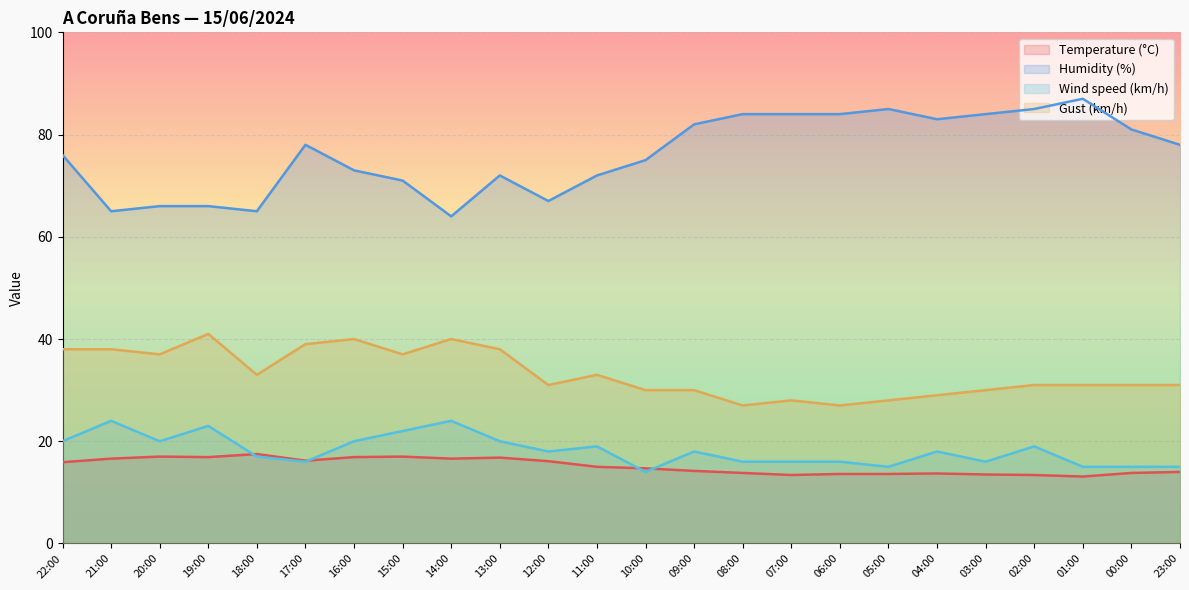

At how many categories does at least one series exceed 20?

24